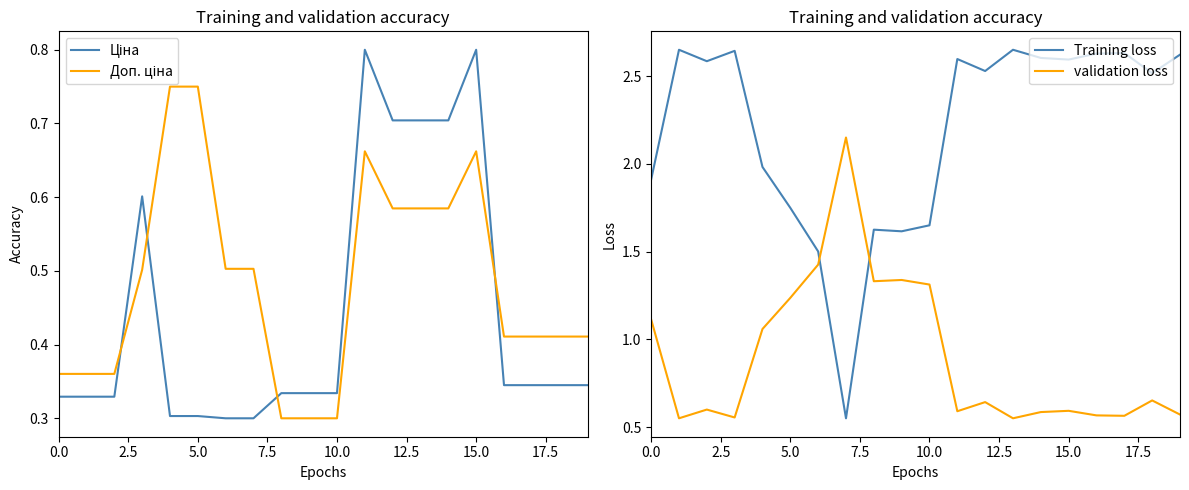

True or false: validation loss has a value of 2.0 at 5.0.

False